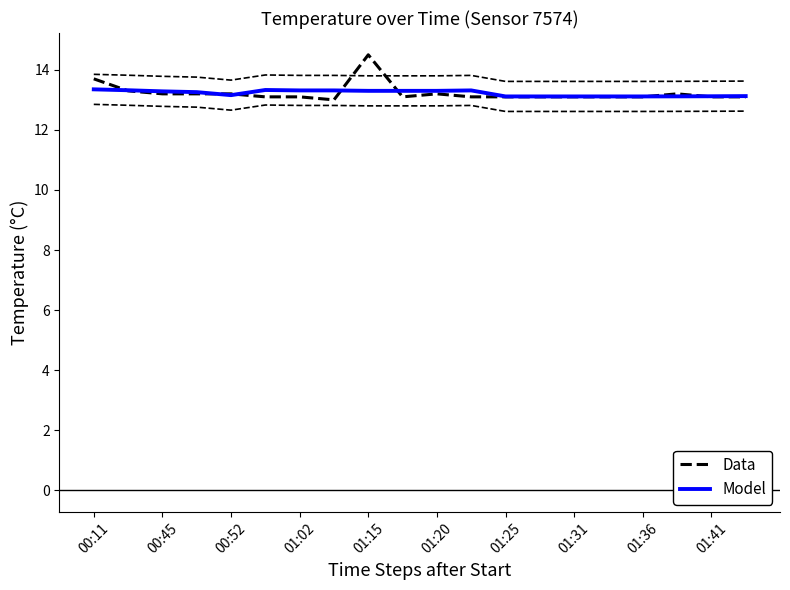

Between which two adjacent categories do Data and Model first intersect?

00:11 and 00:45